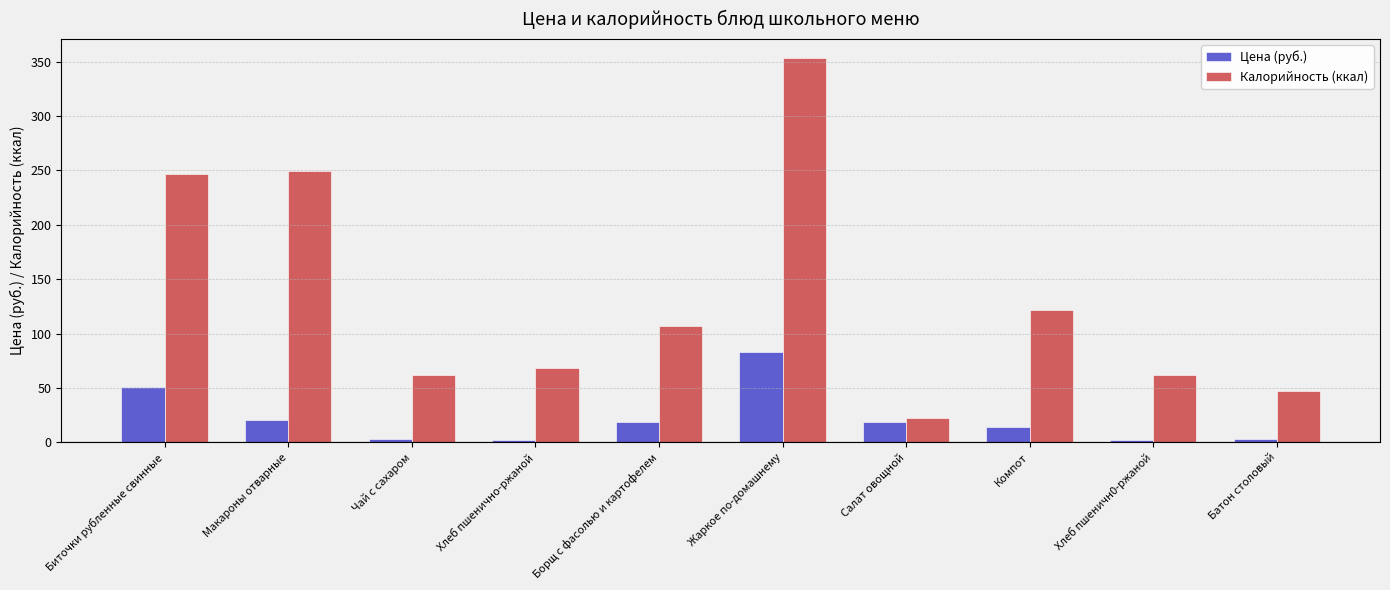

Are the bars grouped side by side (vs. stacked)?

Yes